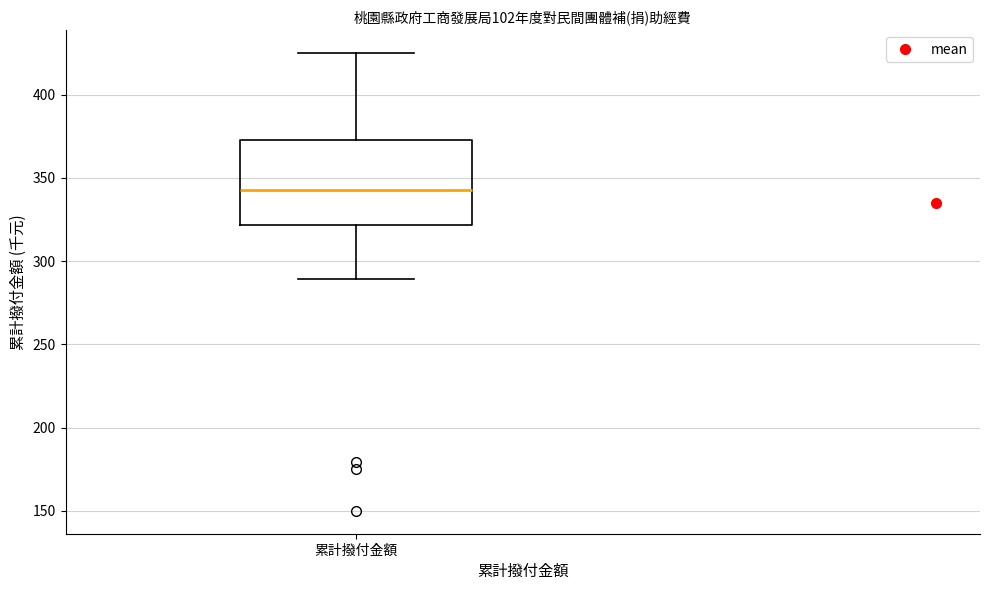

Read this box plot against the y-axis: the position of the median line, the range covered by the box, and the ends of both whiskers. The values are not printed on the chart, so give them approximately, as read against the axis.

median 345, box 320 to 375, whiskers 290 to 425